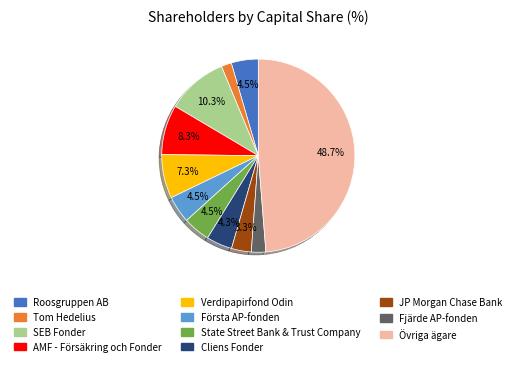

True or false: Övriga ägare accounts for 41% of the total.

False